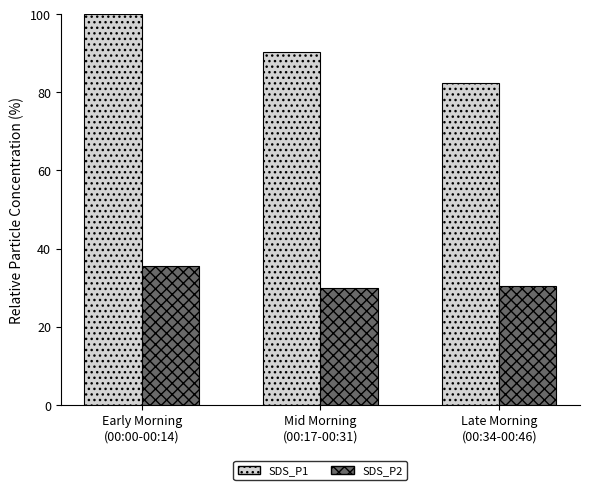

Is the value of SDS_P2 at Late Morning
(00:34-00:46) greater than the value of SDS_P1 at Early Morning
(00:00-00:14)?

No